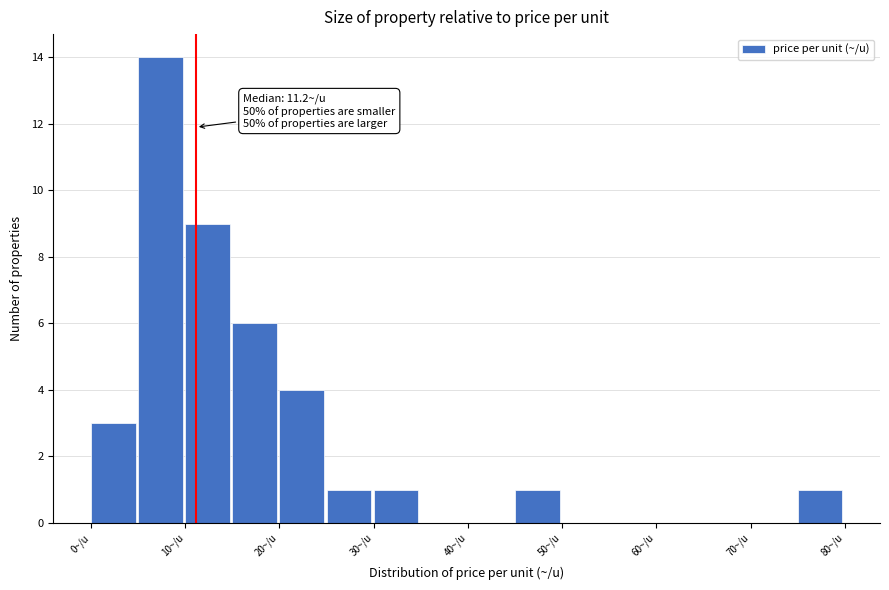

Which range on the x-axis has the tallest bar?

5 to 10